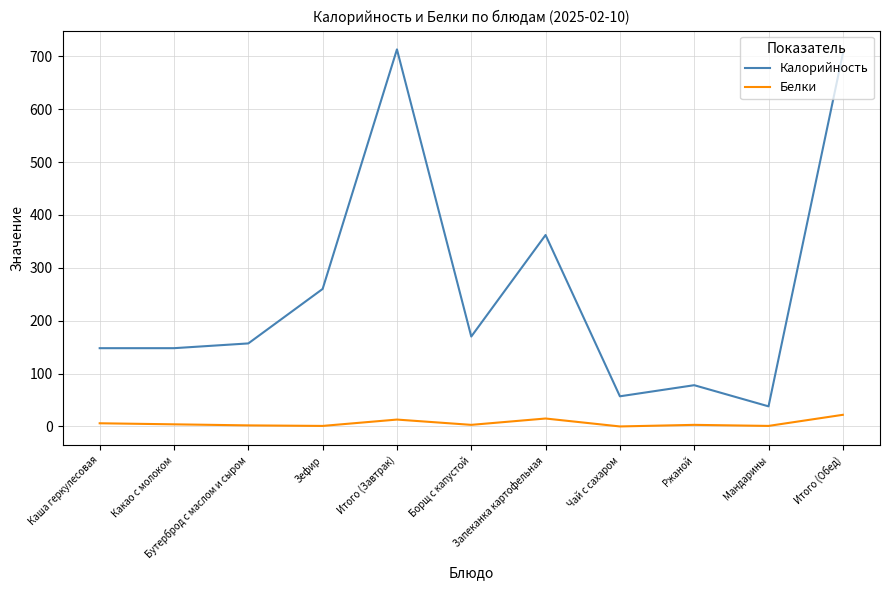

Rank the series at Каша геркулесовая from highest to lowest value.

Калорийность, Белки